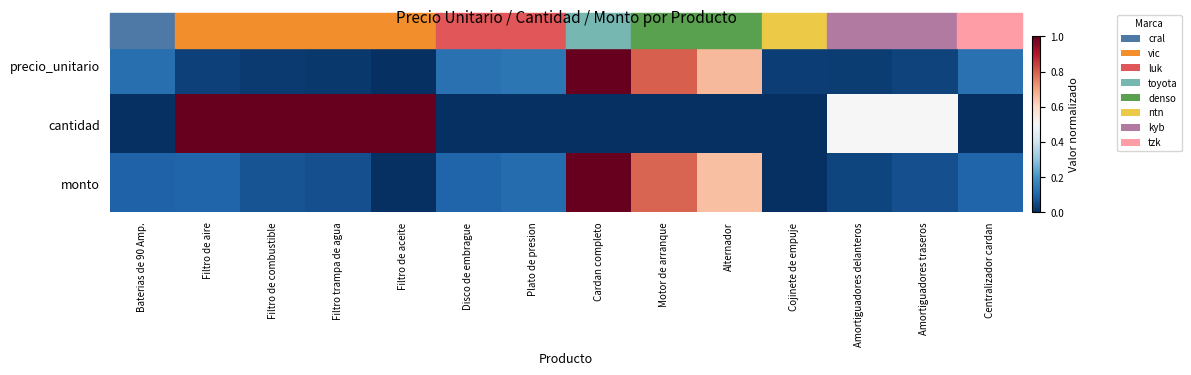

At how many categories does at least one series exceed 0?

14